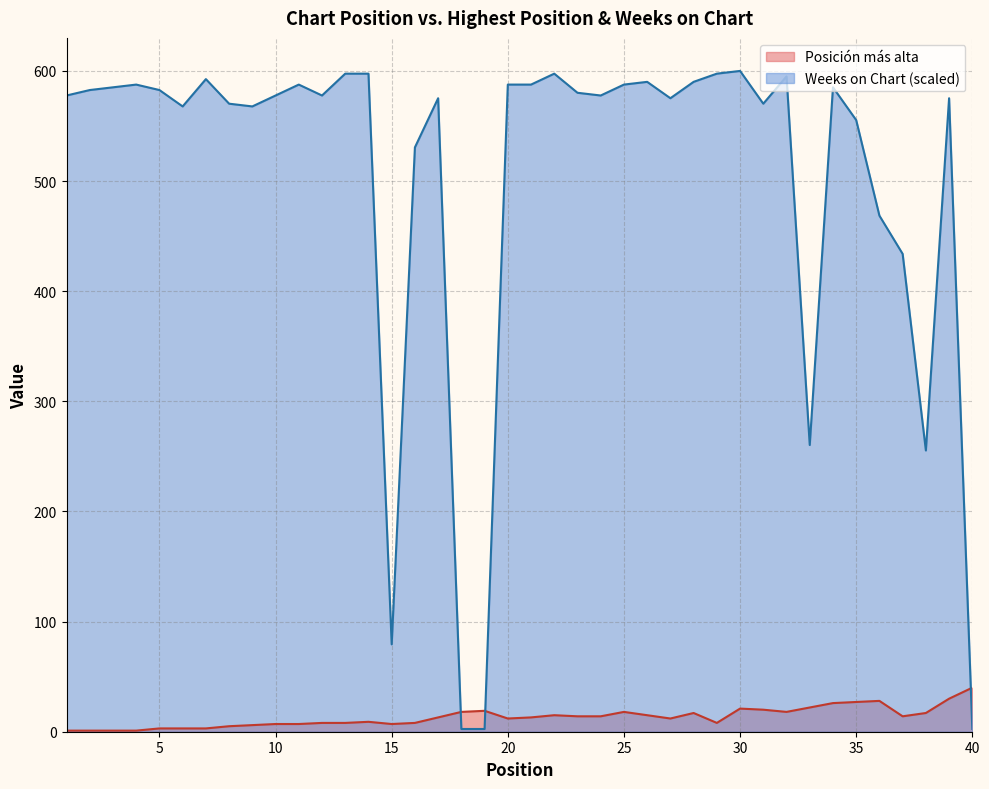

What is the sum of all Weeks on Chart values?

20114.9